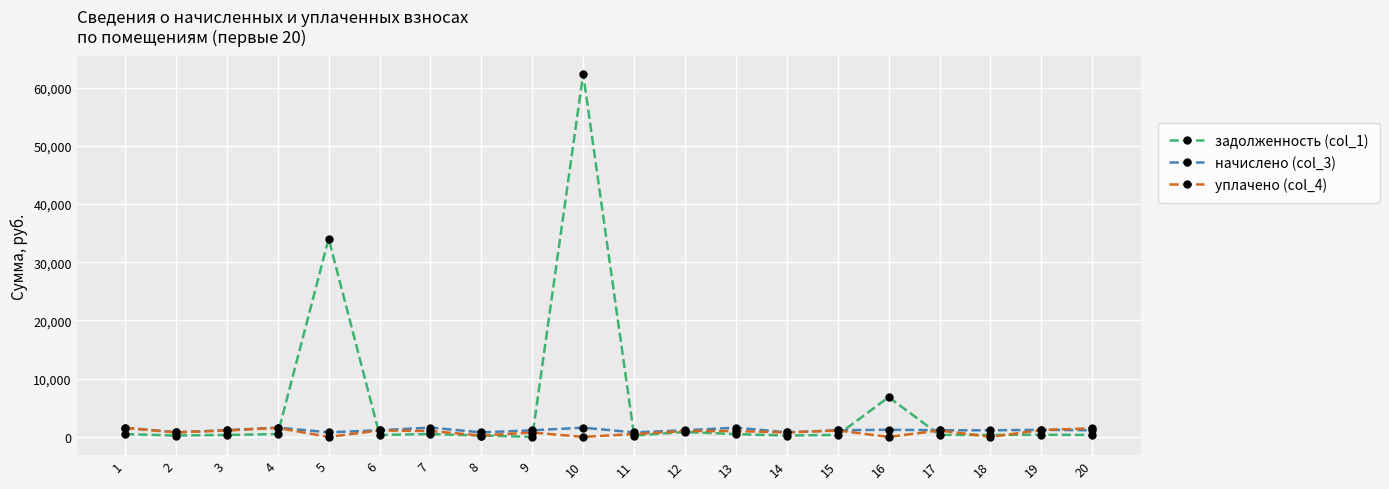

What are all the series names shown in the legend?

задолженность (col_1), начислено (col_3), уплачено (col_4)